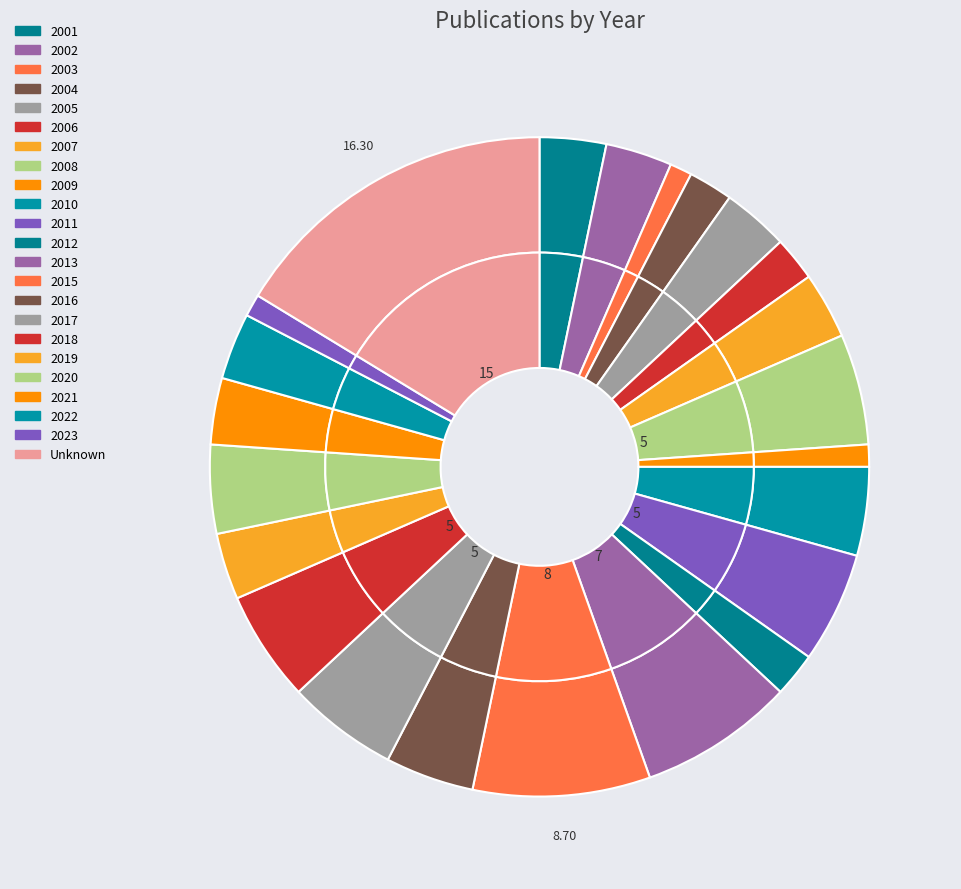

To the nearest percent, what percentage of the pie is 2016?

4%